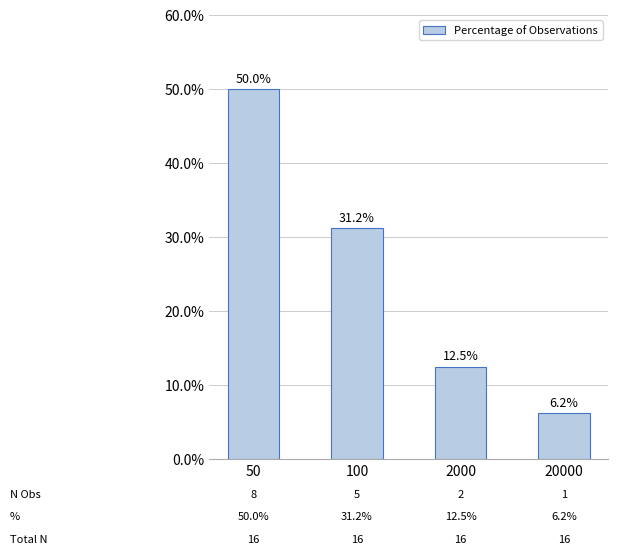

The chart shows a value of 6.0 at 2000. True or false?

False